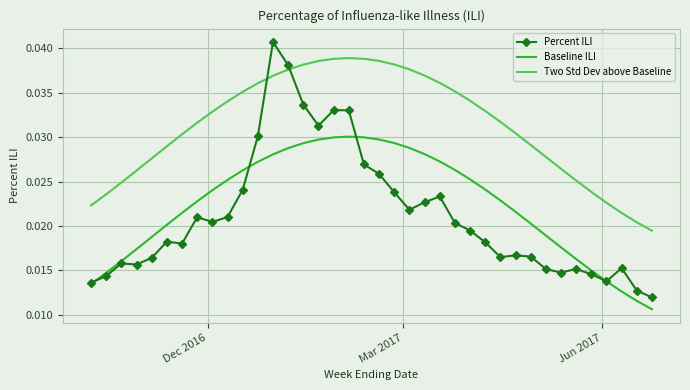

Which series has the largest total across all categories?

Two Std Dev above Baseline